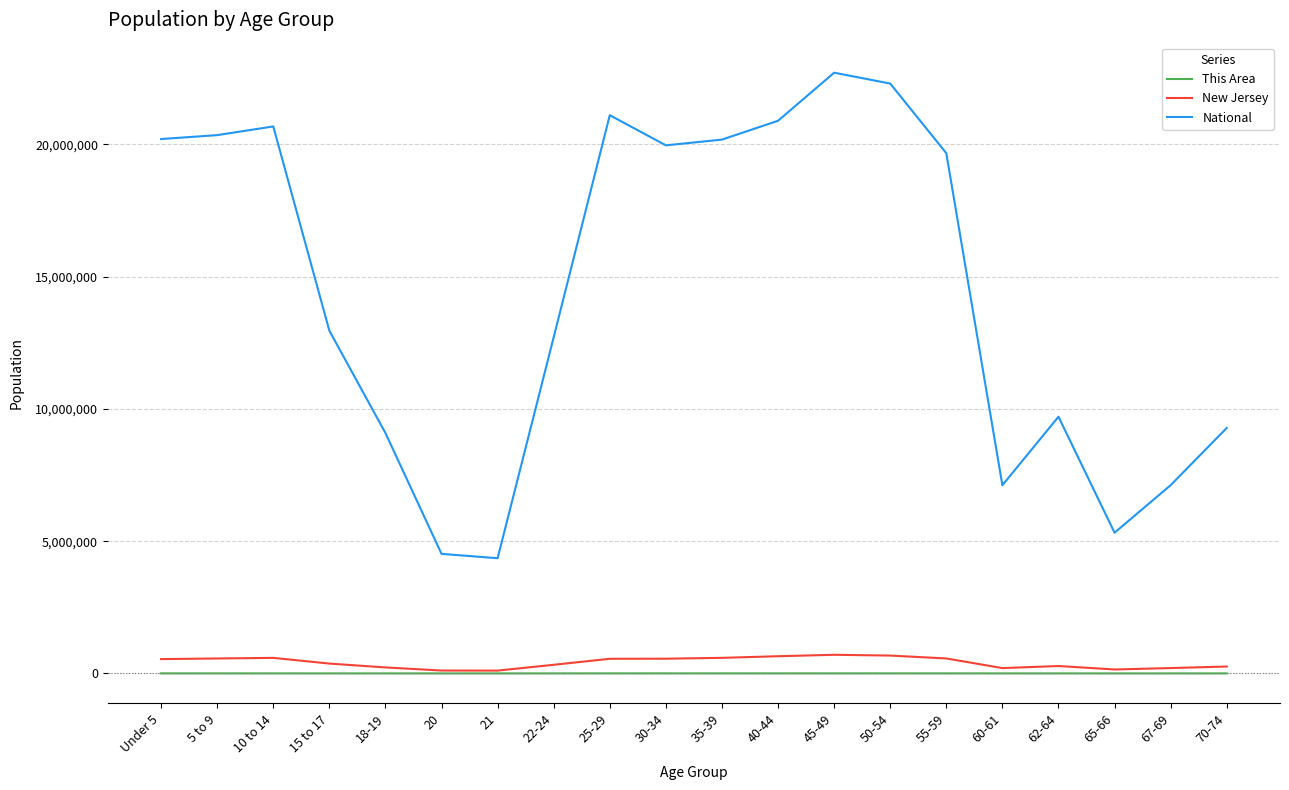

At which label is National closest to 13531442?

15 to 17